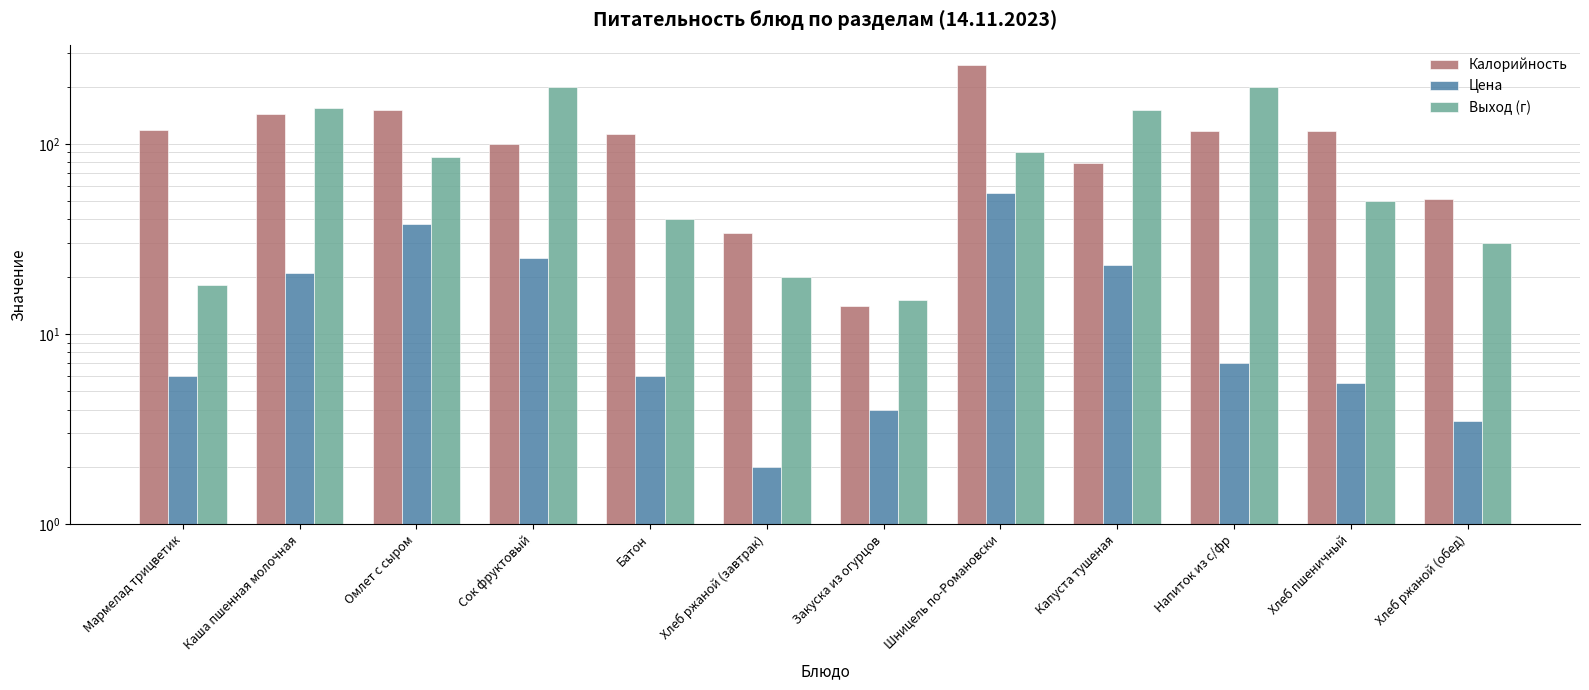

Between Закуска из огурцов and Напиток из с/фр, which series saw the biggest shift?

Выход (г)